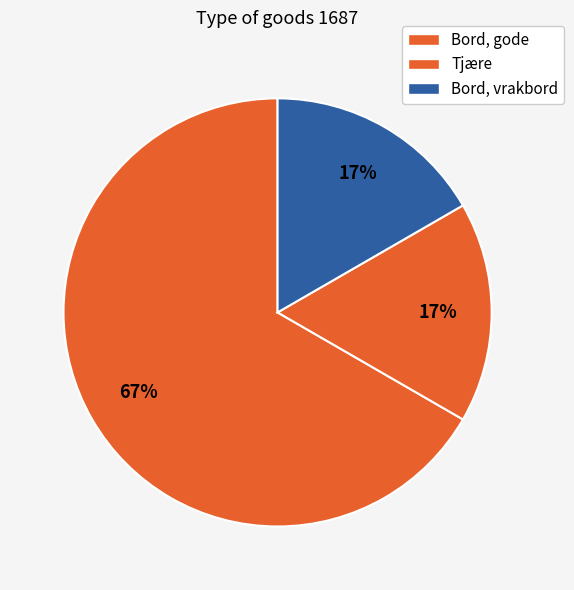

Which category has the biggest portion of the pie?

Bord, gode